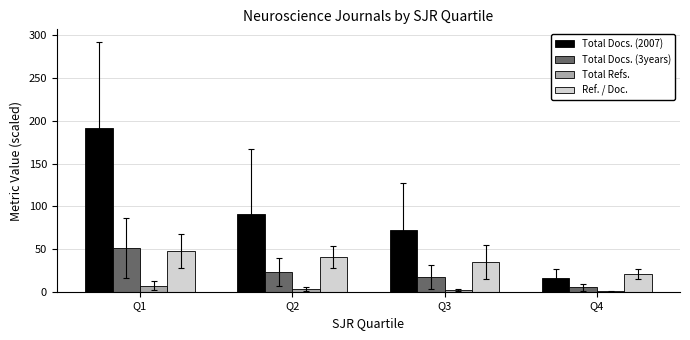

What is the highest value of the Total Docs. (2007) series?

192.1